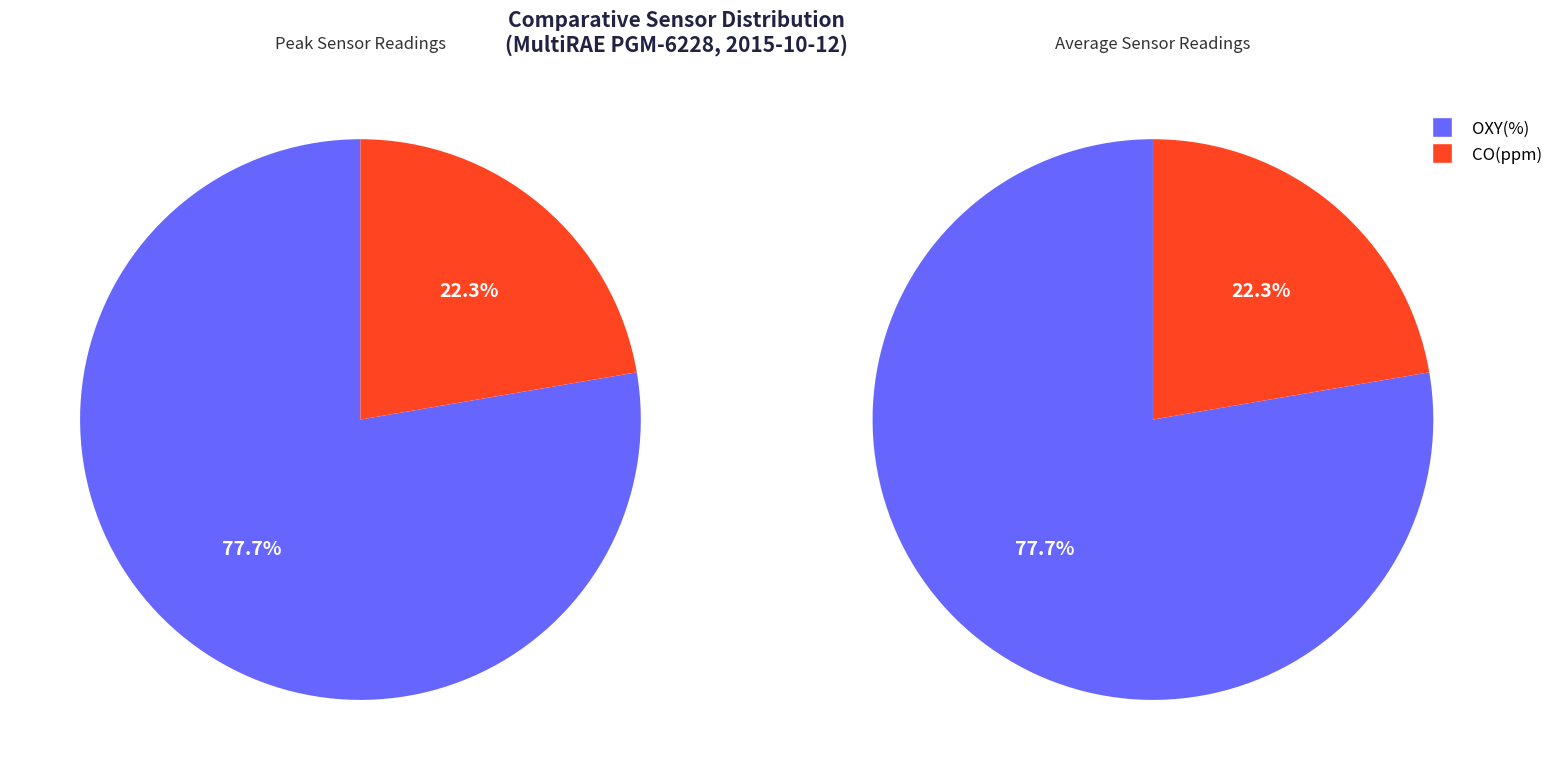

What is the largest slice in the pie chart?

OXY(%)